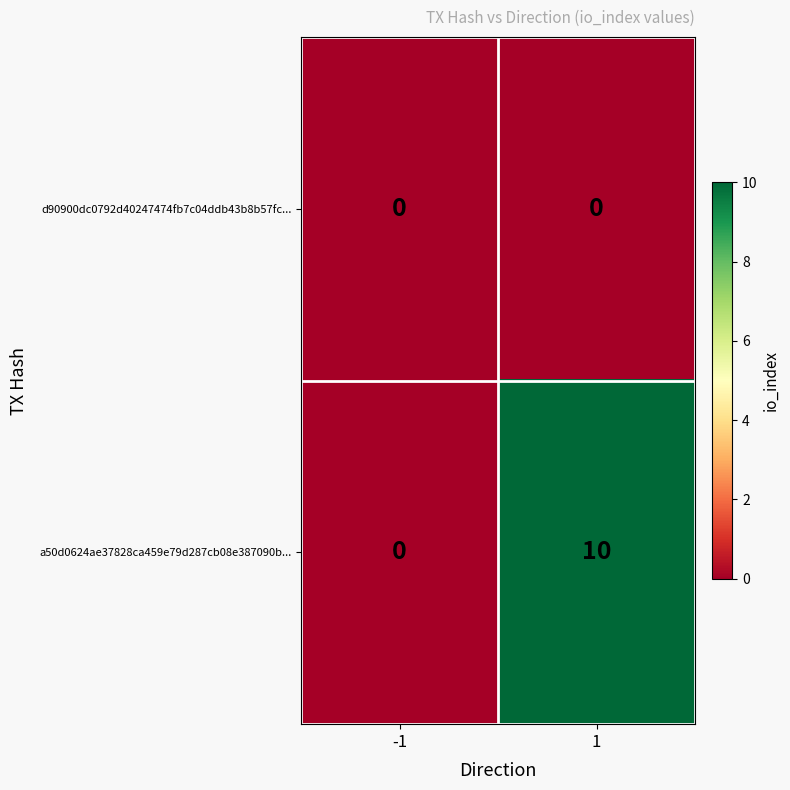

What is the sum of the a50d0624ae37828ca459e79d287cb08e387090b... values at 1 and -1?

10